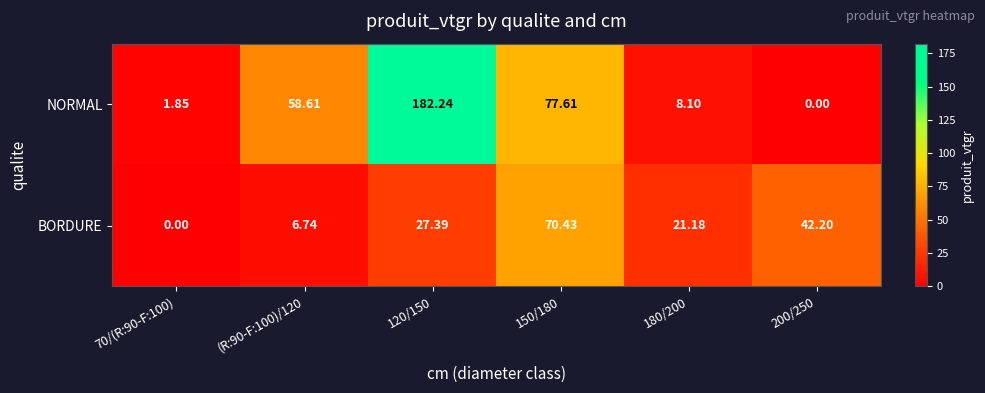

Rank the series at 200/250 from highest to lowest value.

BORDURE, NORMAL